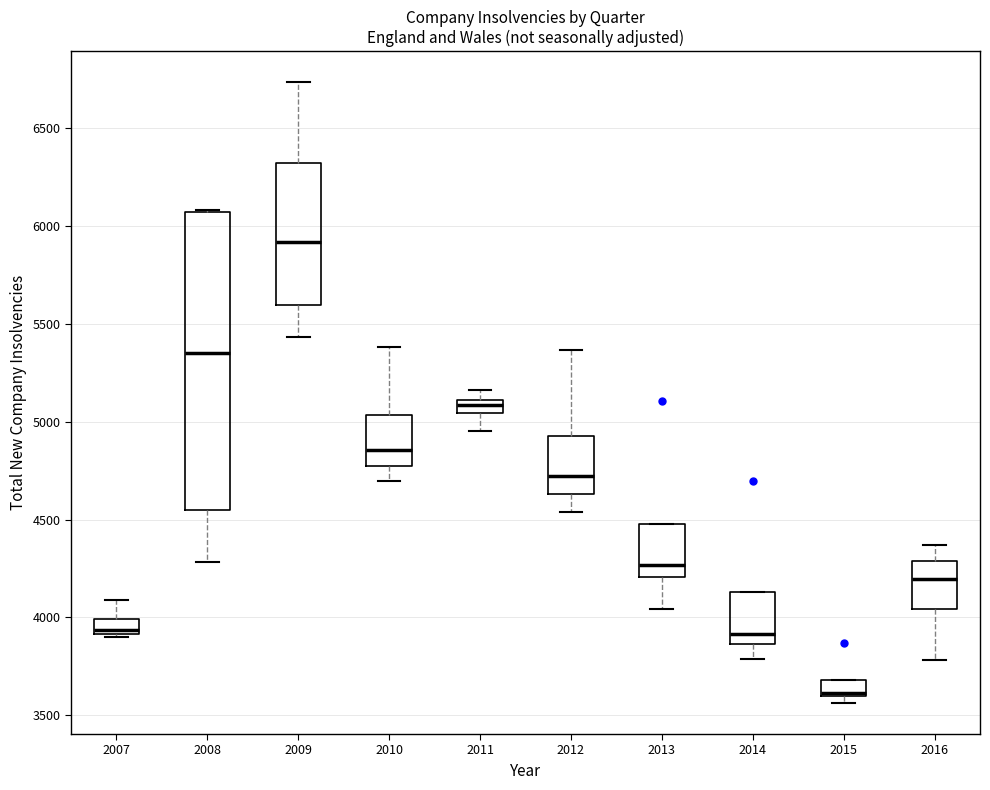

Which box is the tallest, from its lower edge to its upper edge?

2008